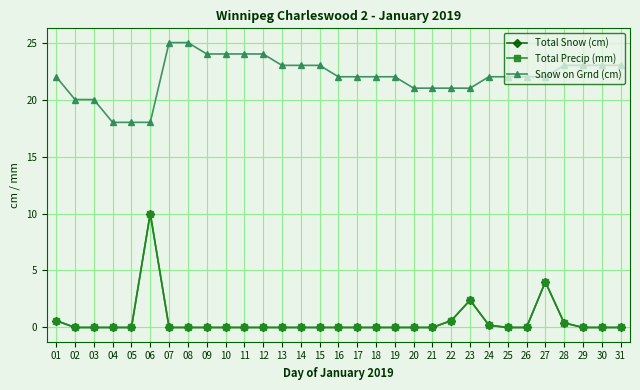

What is the average value of the Total Snow (cm) series?

0.6